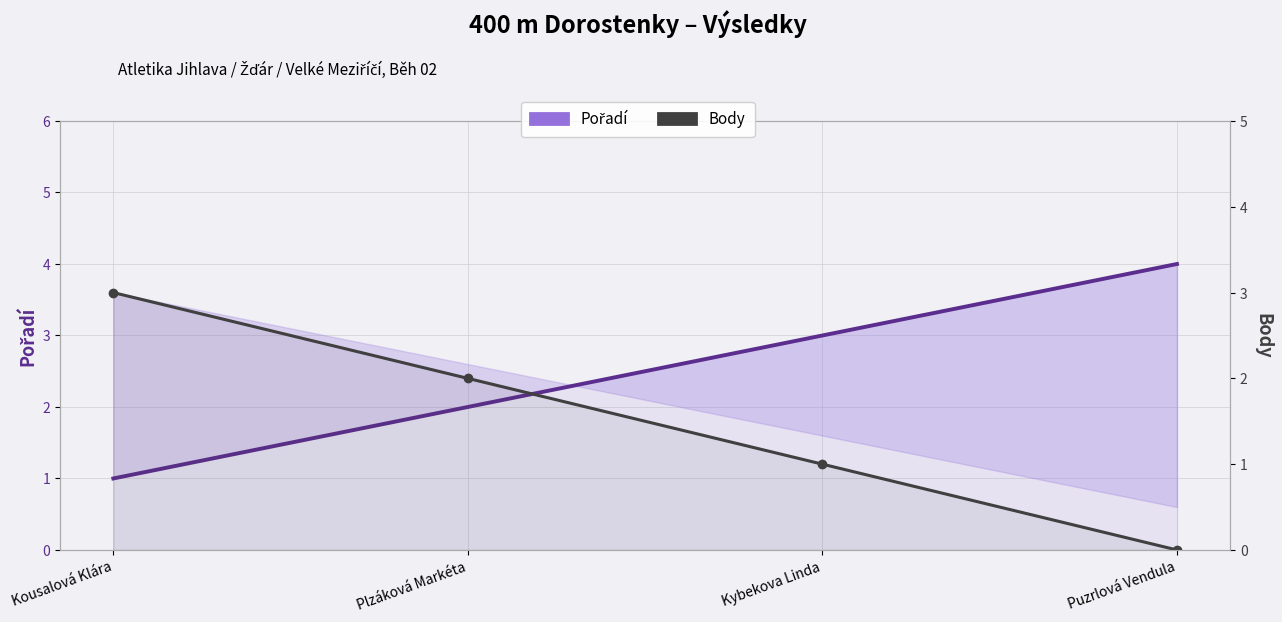

List the labels in order of Pořadí value, largest first.

Puzrlová Vendula, Kybekova Linda, Plzáková Markéta, Kousalová Klára